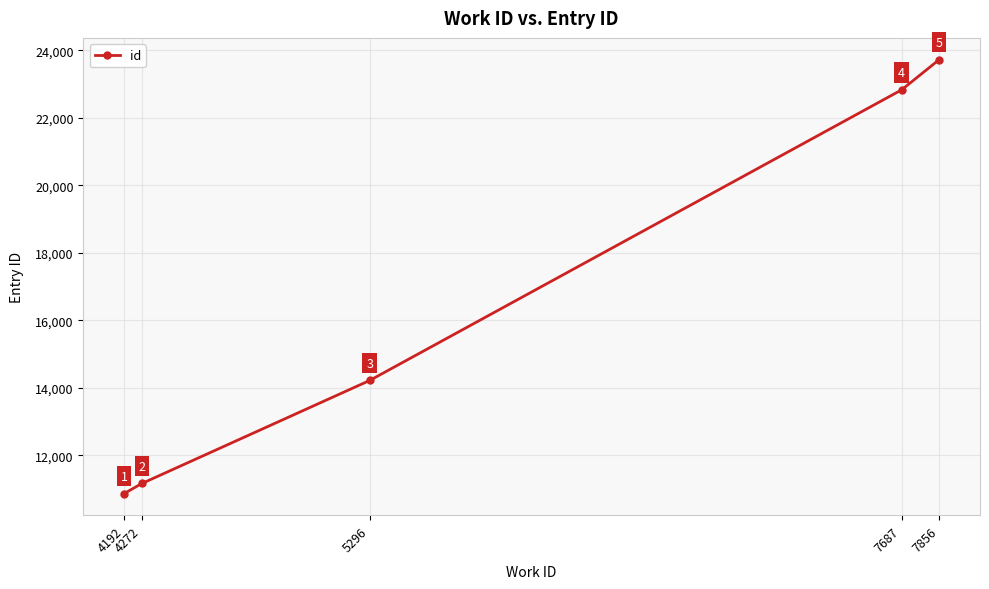

At which label is the value closest to 17294?

5296